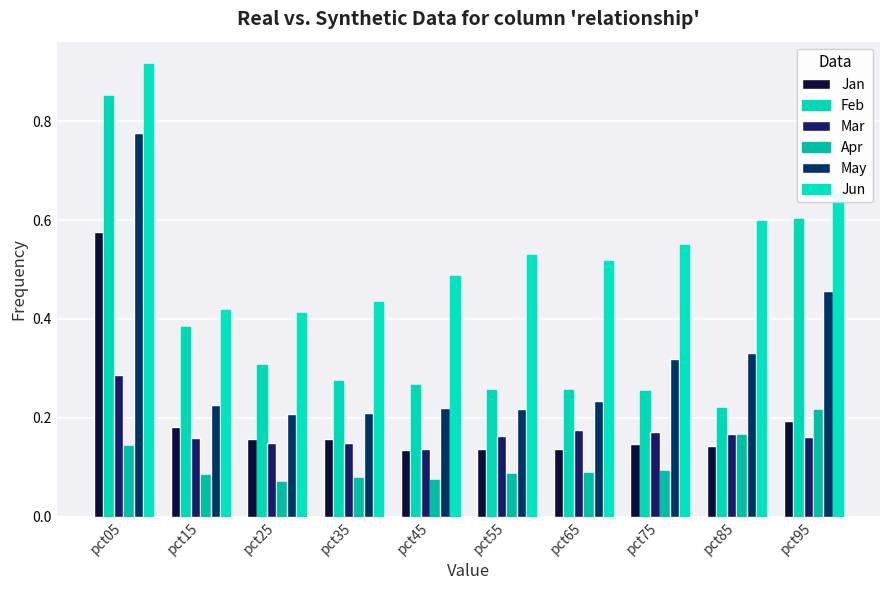

Where is Jun nearest to the value 0?

pct25